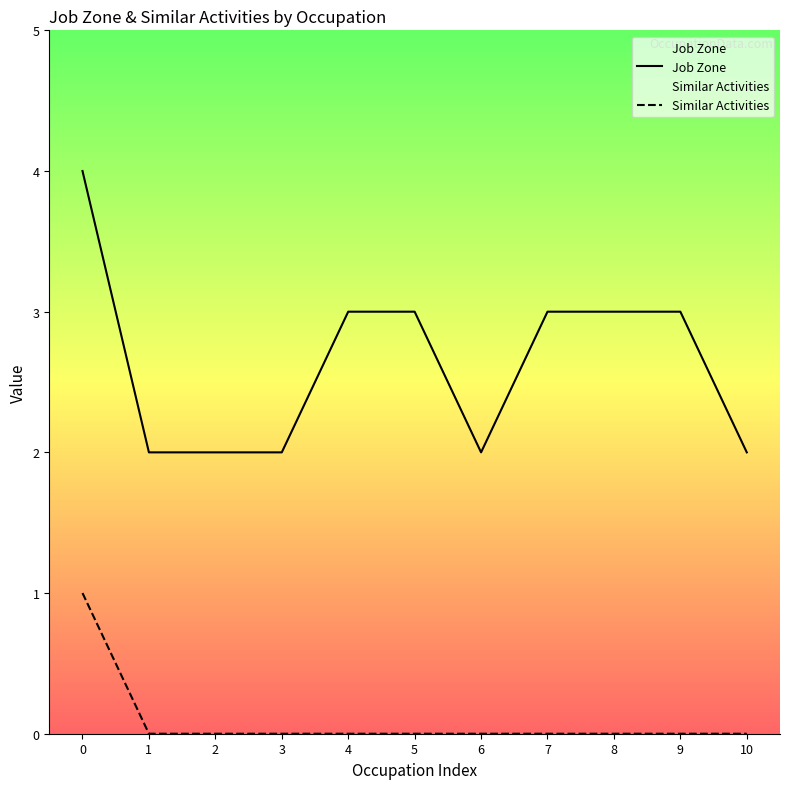

List the series in order of their overall mean, lowest first.

Similar Activities, Job Zone